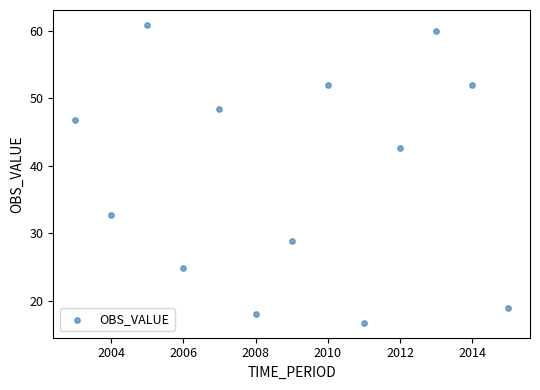

What is the range of X values (max minus min)?

12.0